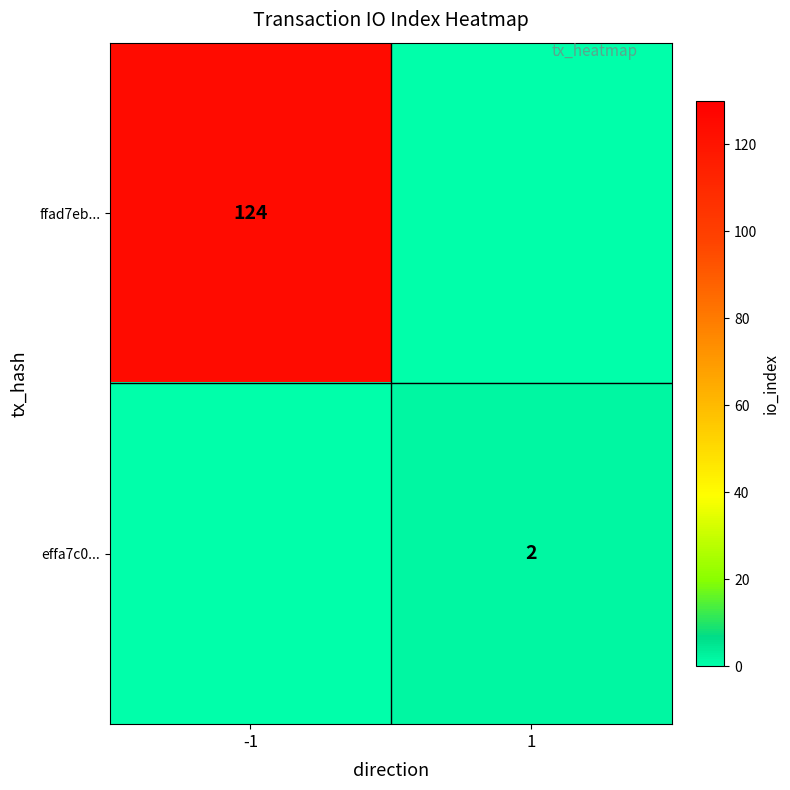

The value of effa7c0... at 1 is 2. True or false?

True